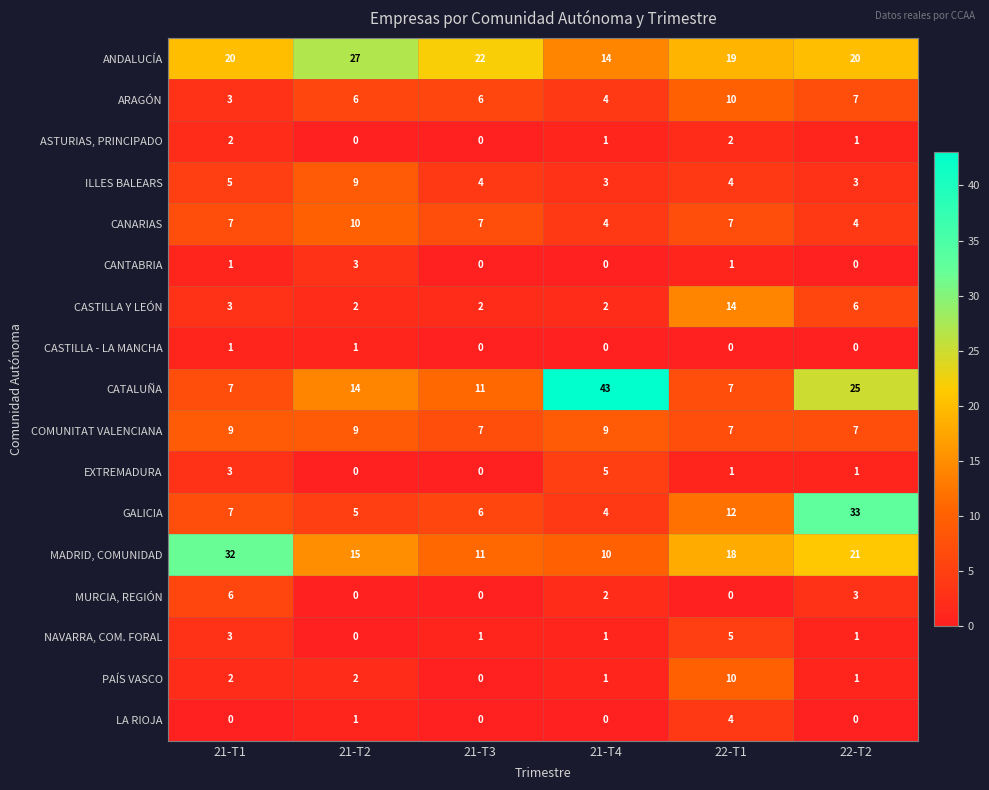

At how many categories does at least one series exceed 30?

3